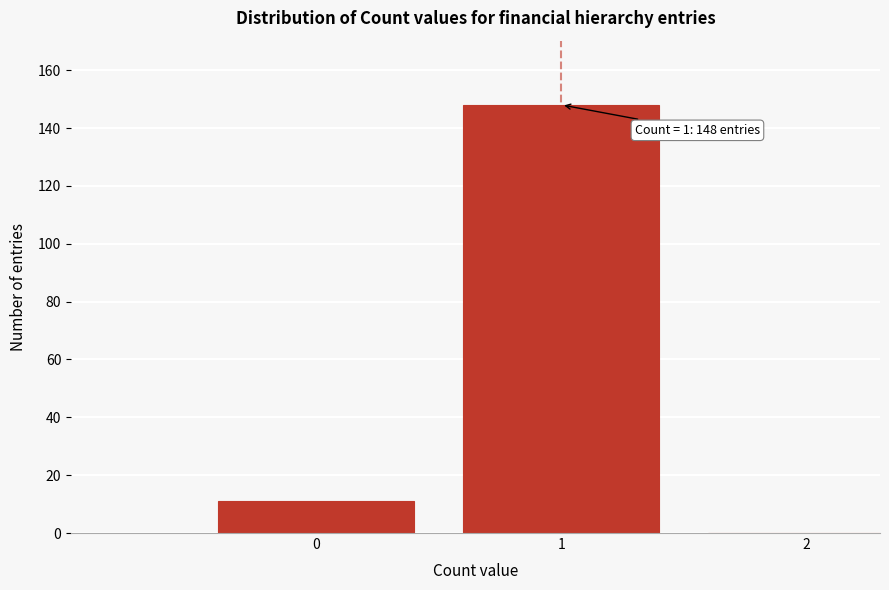

Reading left to right, list all the values displayed in this chart.

0=11	1=148	2=0